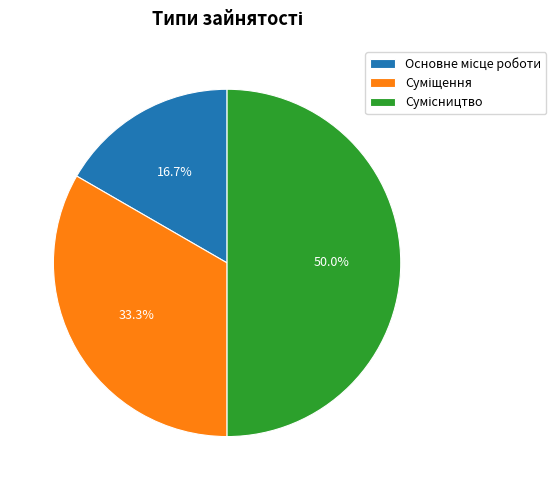

How many segments does this pie chart have?

3